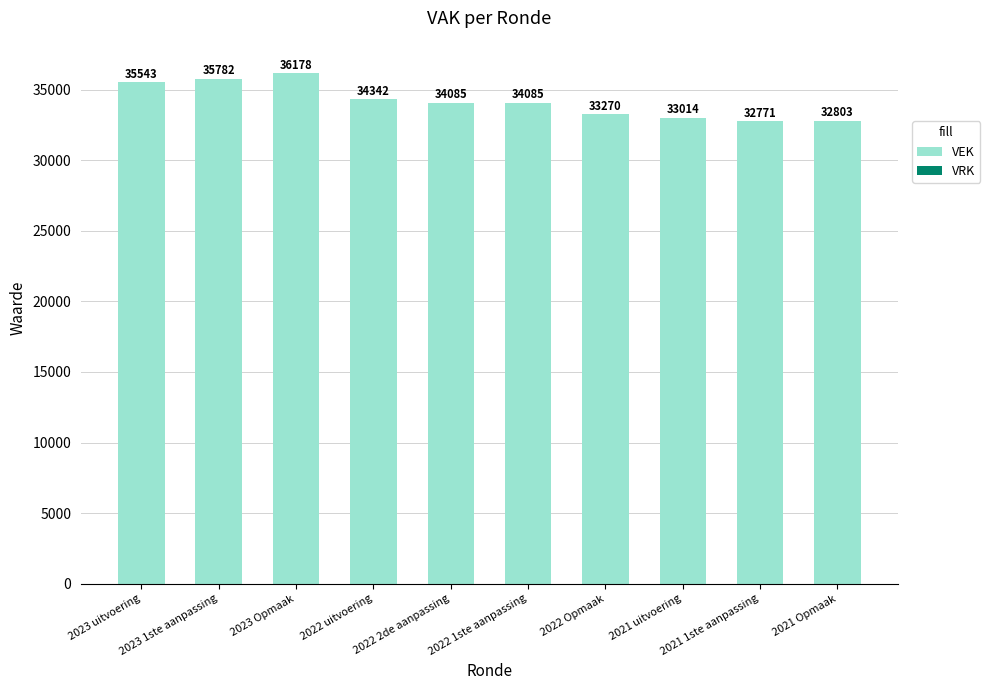

What is the value of the 10th bar from the left?

32803